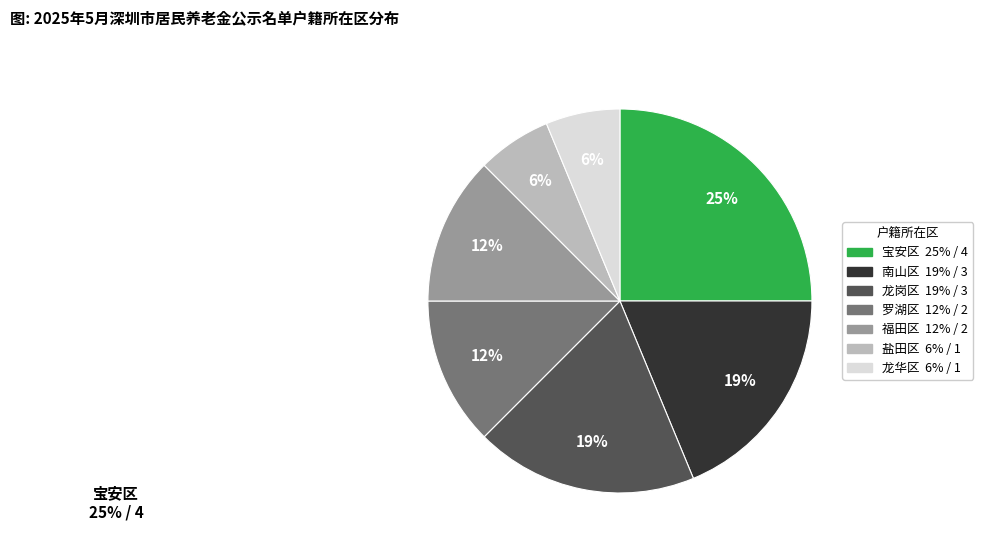

Do 龙岗区 and 福田区 together represent more than half of the pie?

No